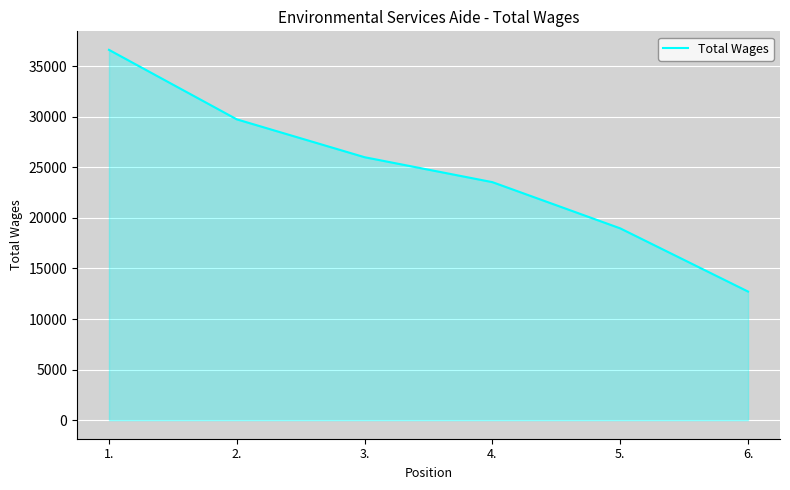

What is the change in value from 1. to 3.?

-10616